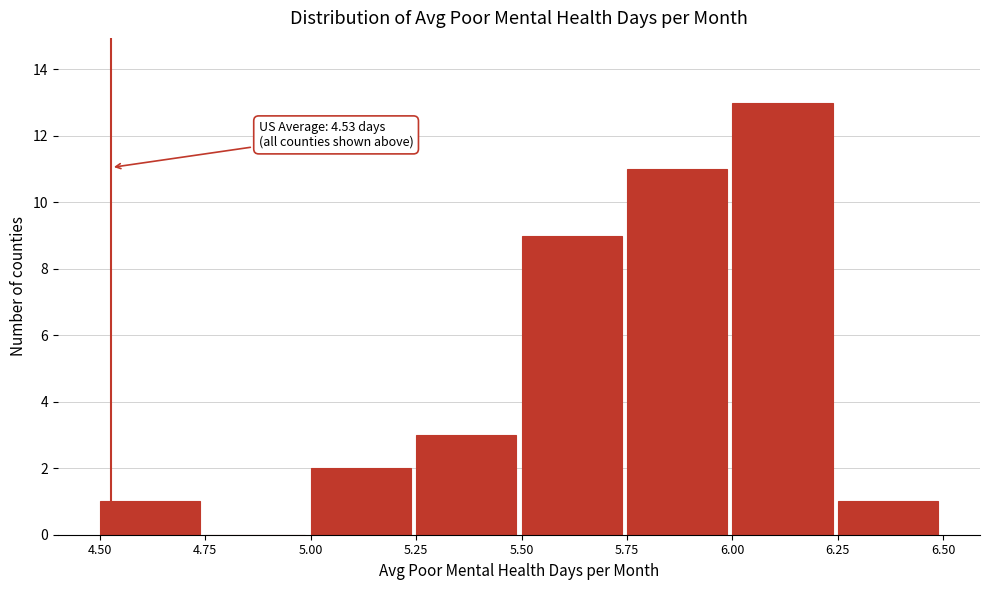

Over which range of the x-axis is the bar tallest?

6.00 to 6.25